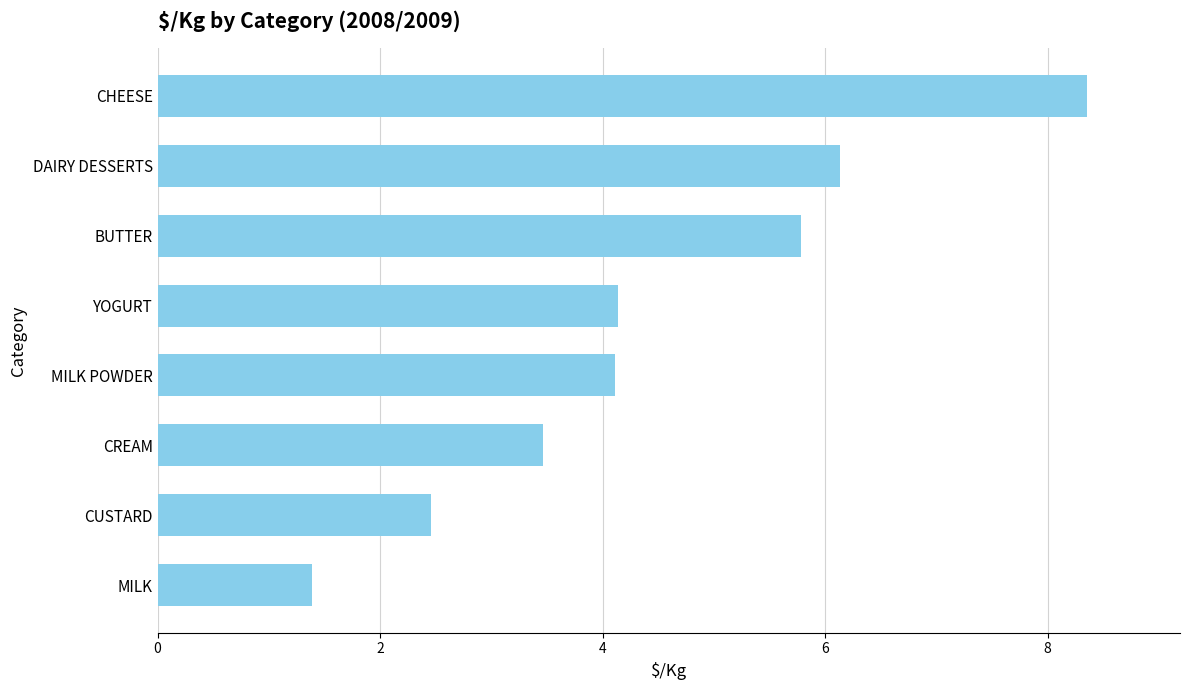

What is the smallest value displayed?

1.4